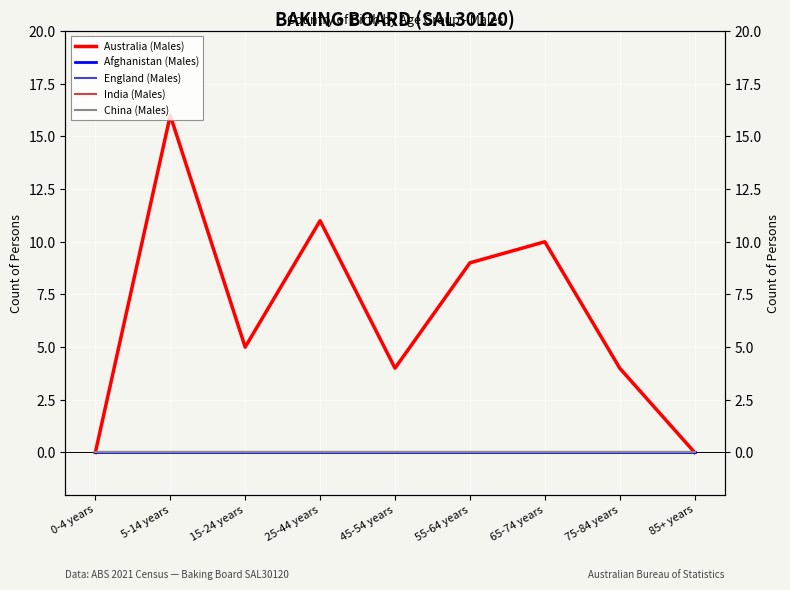

What is the label of the 5th point from the right?

45-54 years